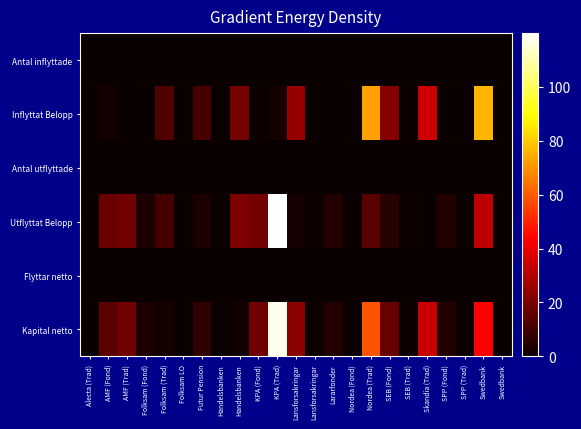

What is the greatest value displayed?

120.0